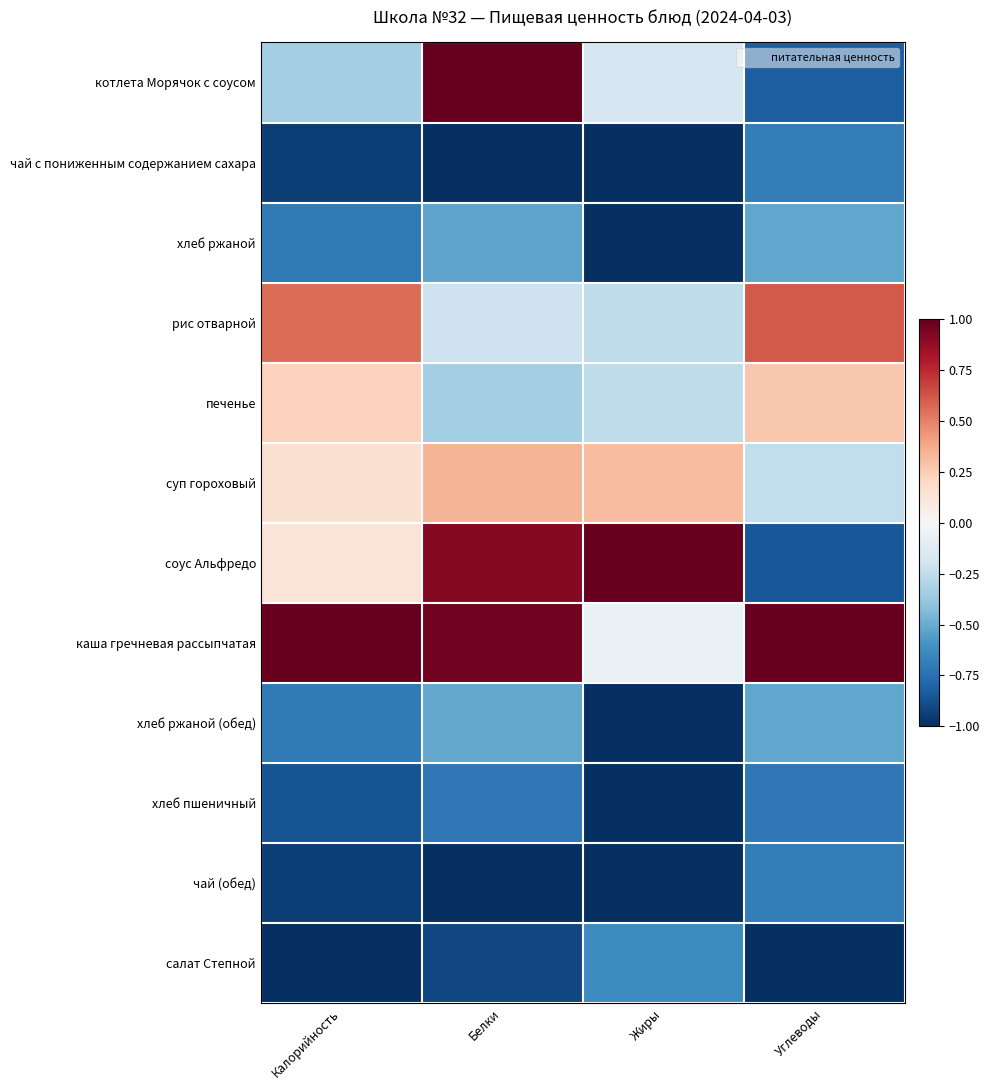

Which has a higher value, Калорийность or Жиры?

Жиры